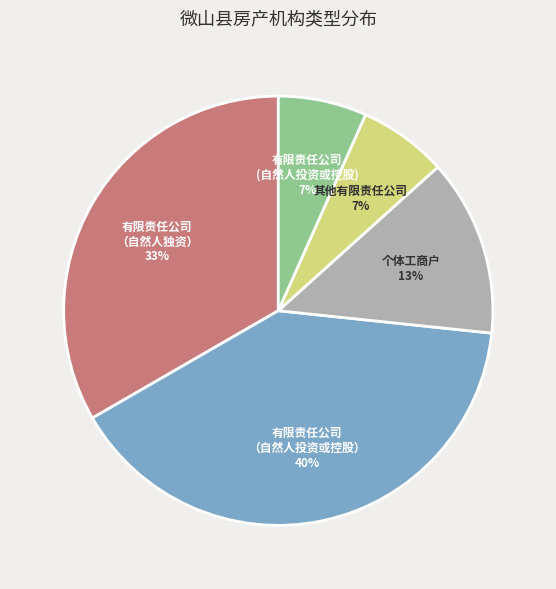

Is there any slice that represents more than half of the pie?

No